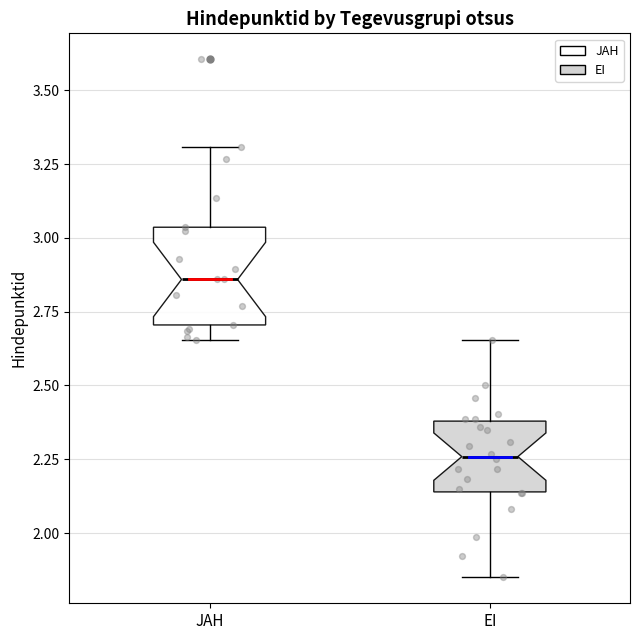

Which box has the highest median line?

JAH